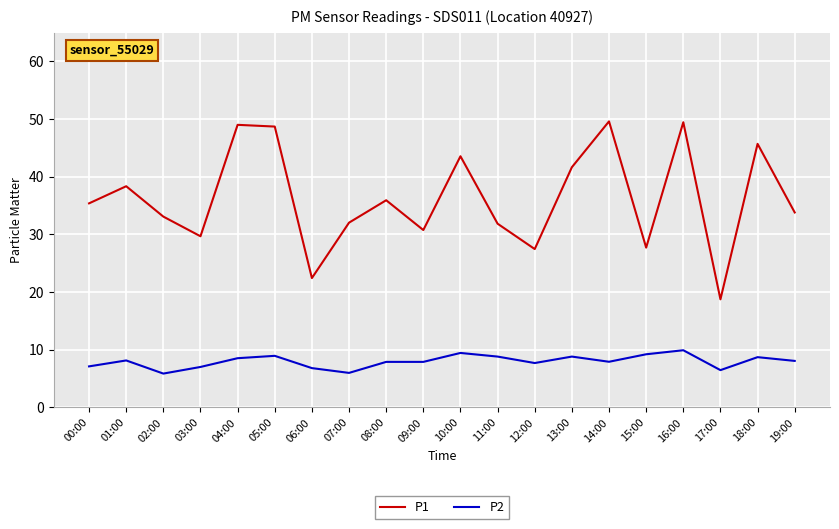

How many lines are shown in the chart?

2